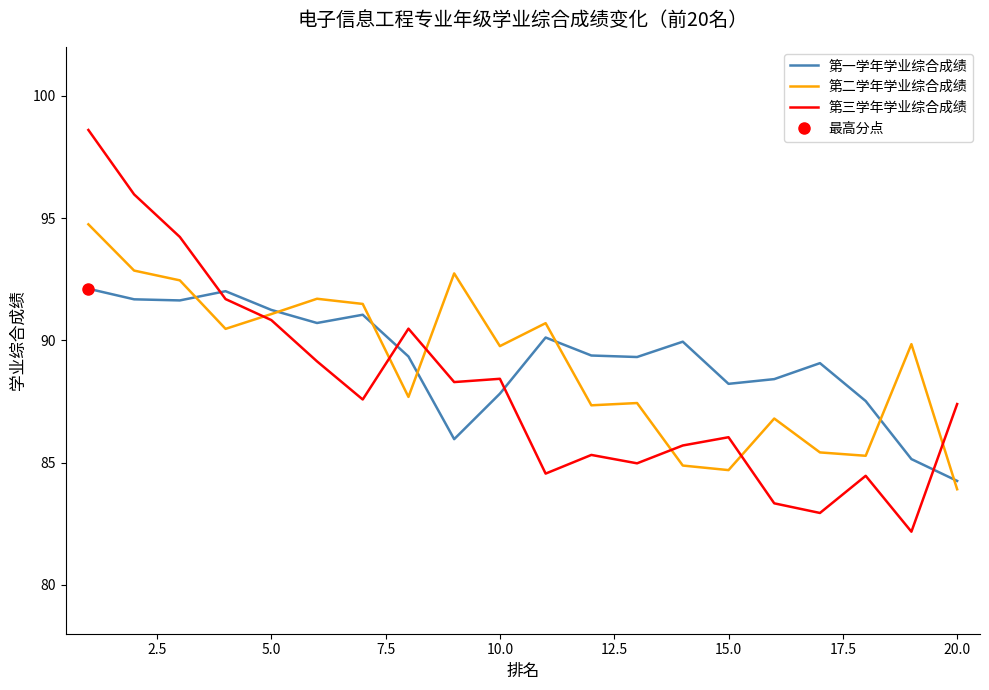

At which label does 第二学年学业综合成绩 reach its minimum?

20.0